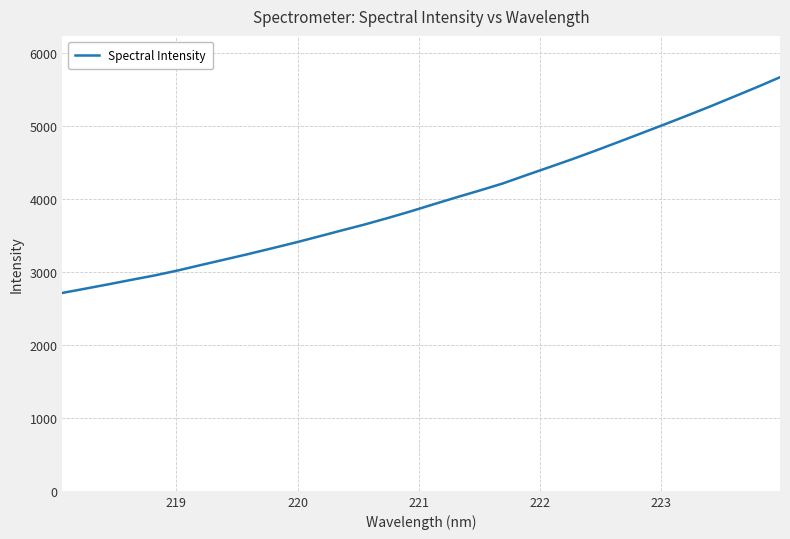

Reading left to right, extract all data points from this chart.

2711.8	2770.7	2830.7	2892.2	2952.5	3020.6	3095.6	3168.9	3242.6	3319.6	3397.6	3479.6	3563.4	3645.3	3733.8	3826.2	3923.8	4020.1	4113.4	4210.1	4321.8	4431.7	4542.4	4658.4	4777.9	4898.8	5019.9	5143.3	5269.1	5399.7	5530.8	5666.8